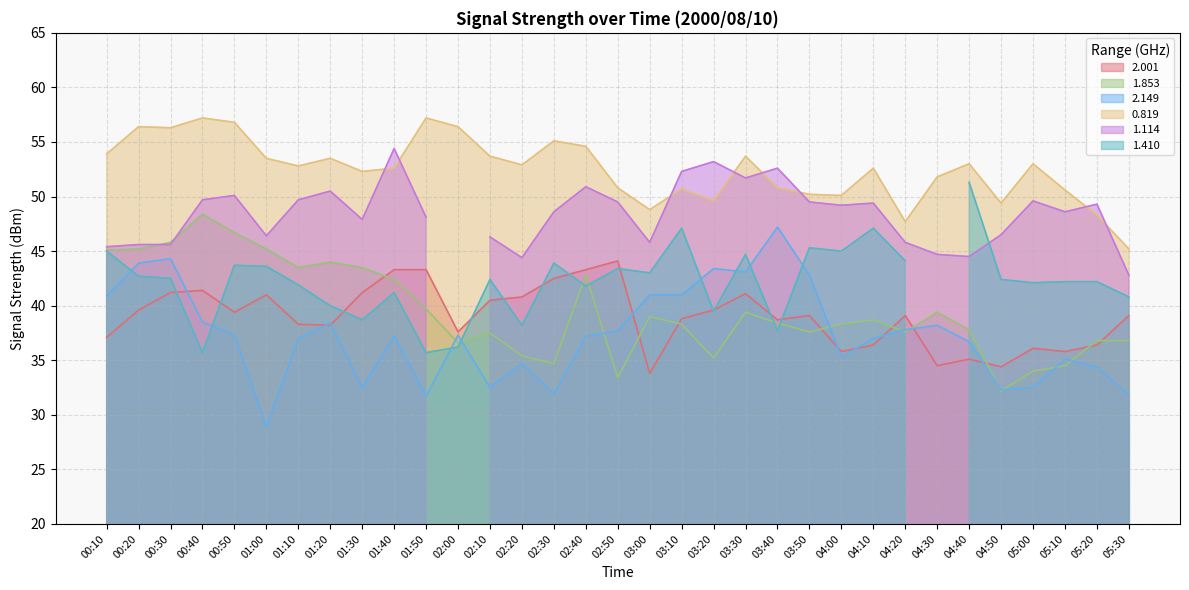

Read the 2.149 value at 01:50.

31.7